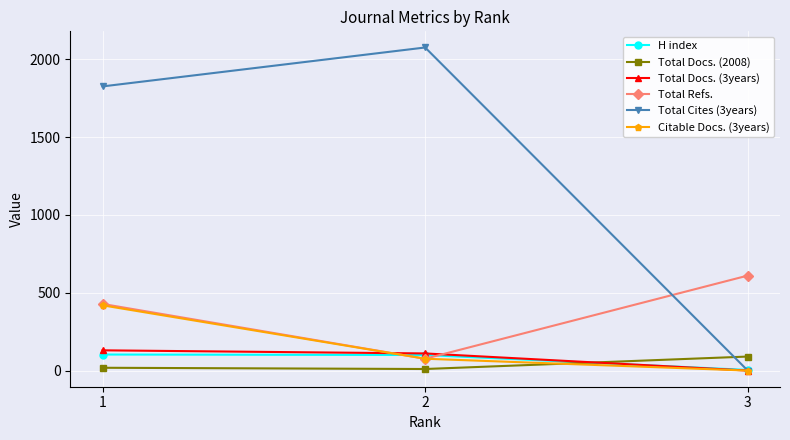

Which series has the largest range (max minus min)?

Total Cites (3years)